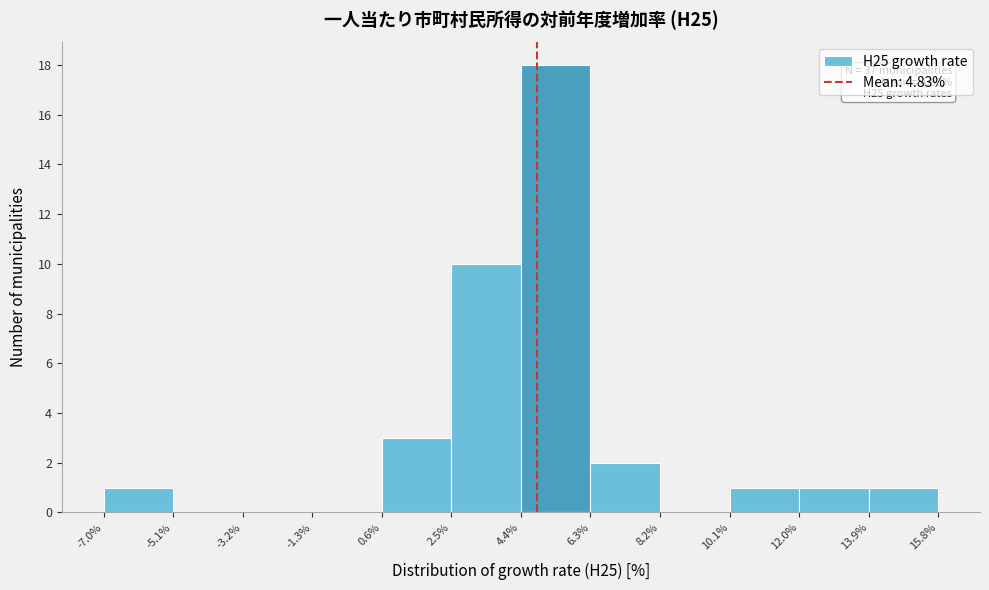

Over which range of the x-axis is the bar tallest?

4.4% to 6.3%